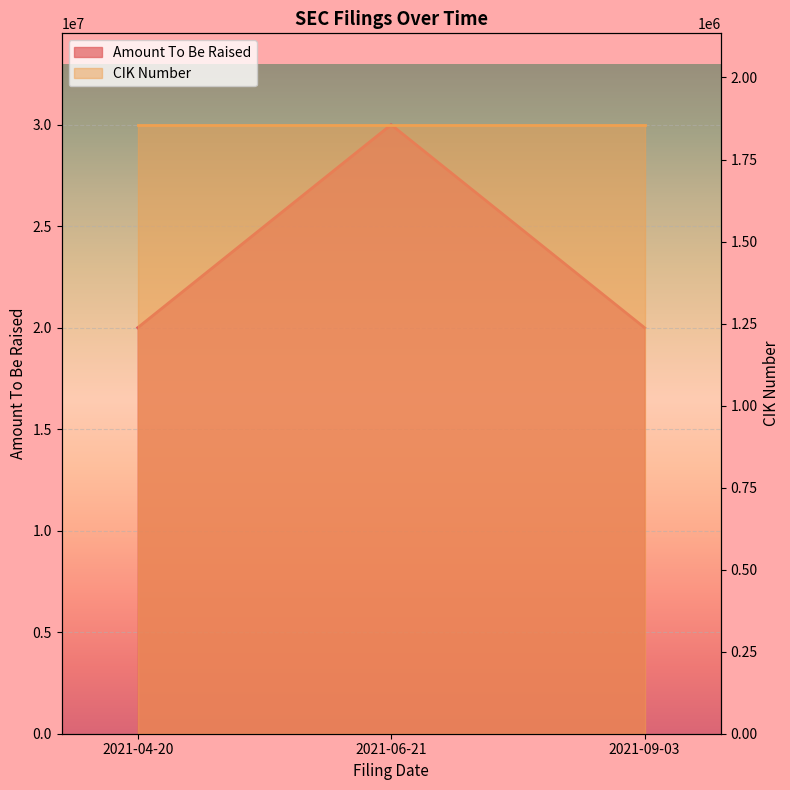

What is the ratio of the value at 2021-06-21 to the value at 2021-04-20?

1.5